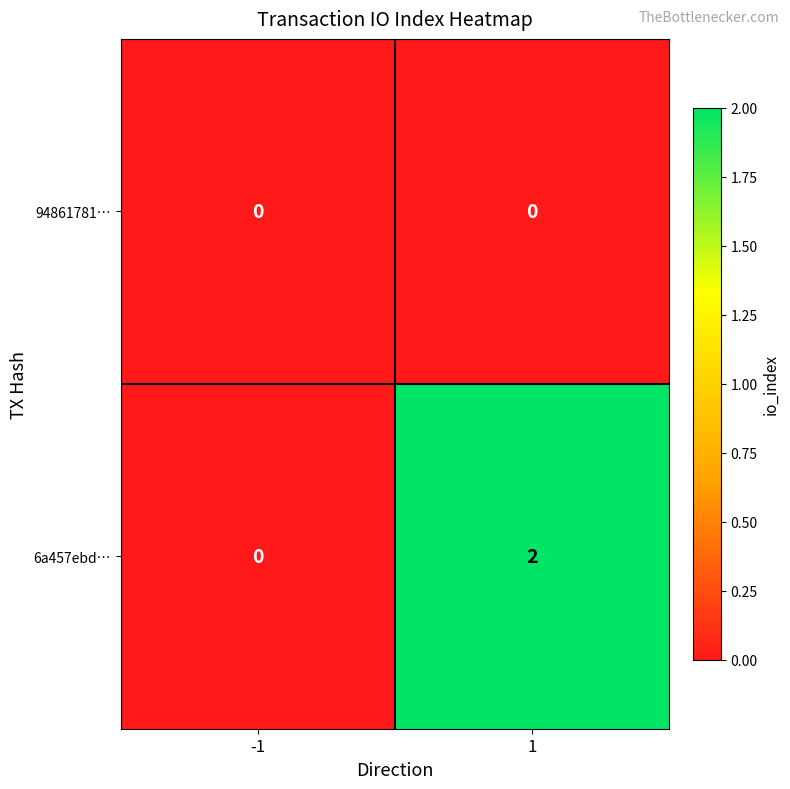

Reading right to left, extract all data points from this chart.

94861781…: 1=0	-1=0
6a457ebd…: 1=2	-1=0